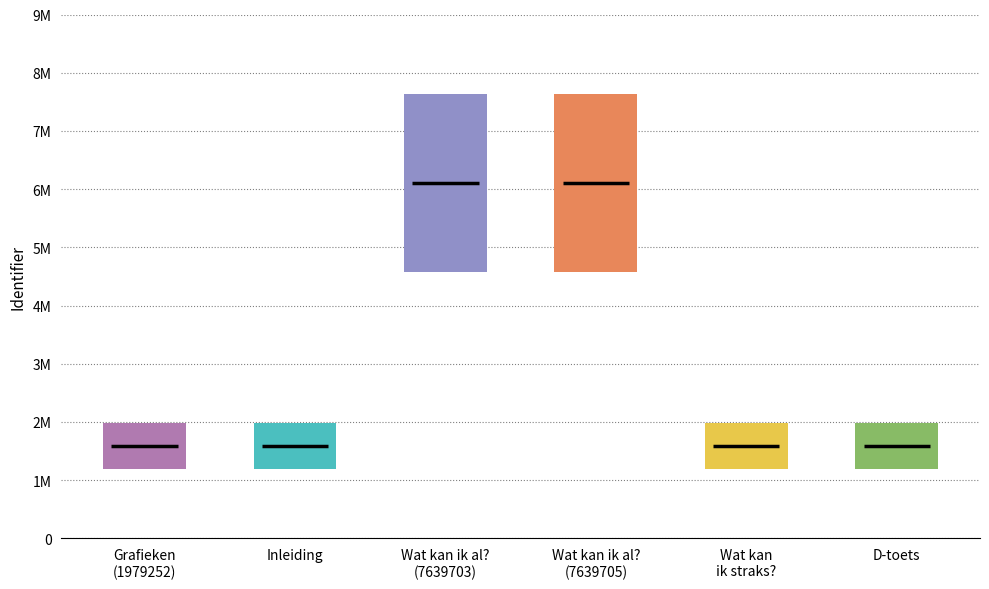

How many values are below 5309428?

8